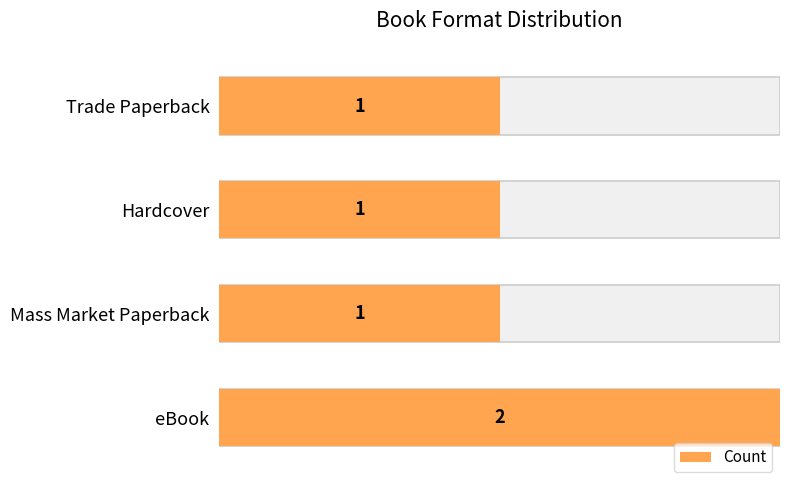

Reading left to right, what are all the values shown in this chart?

2	1	1	1